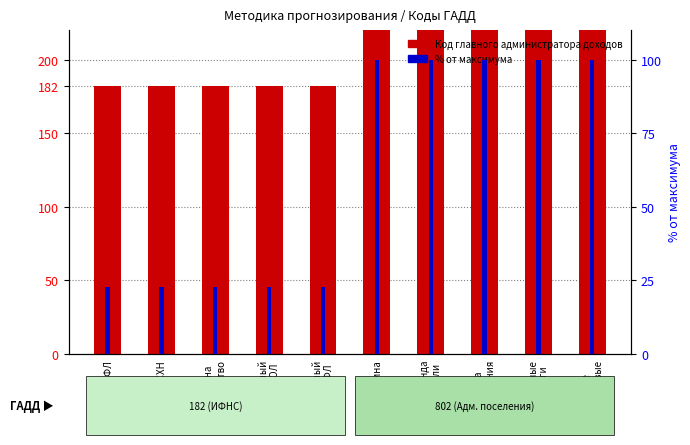

Count the number of categories in the chart.

10